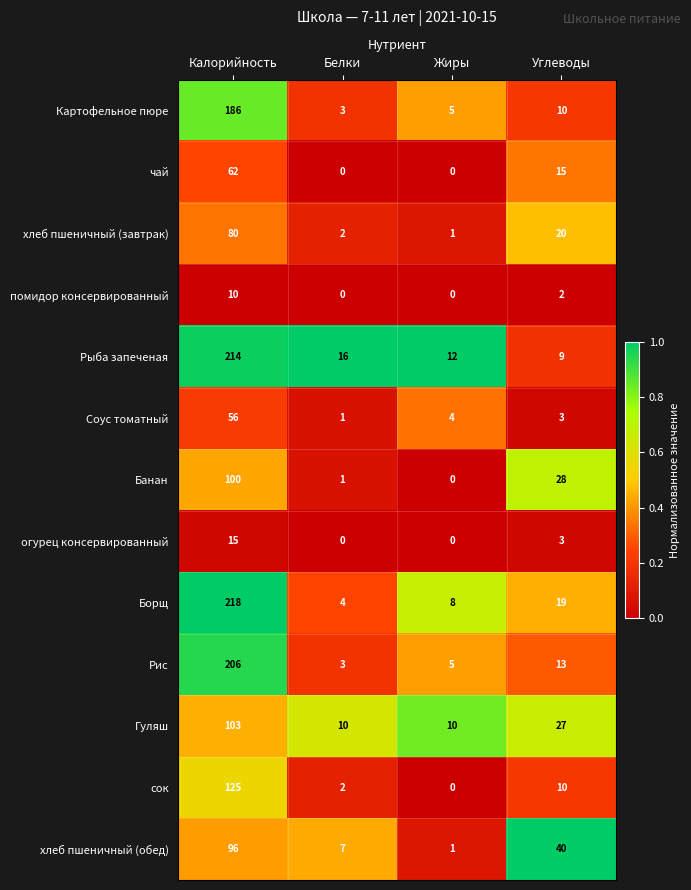

What is the sum of all огурец консервированный values?

18